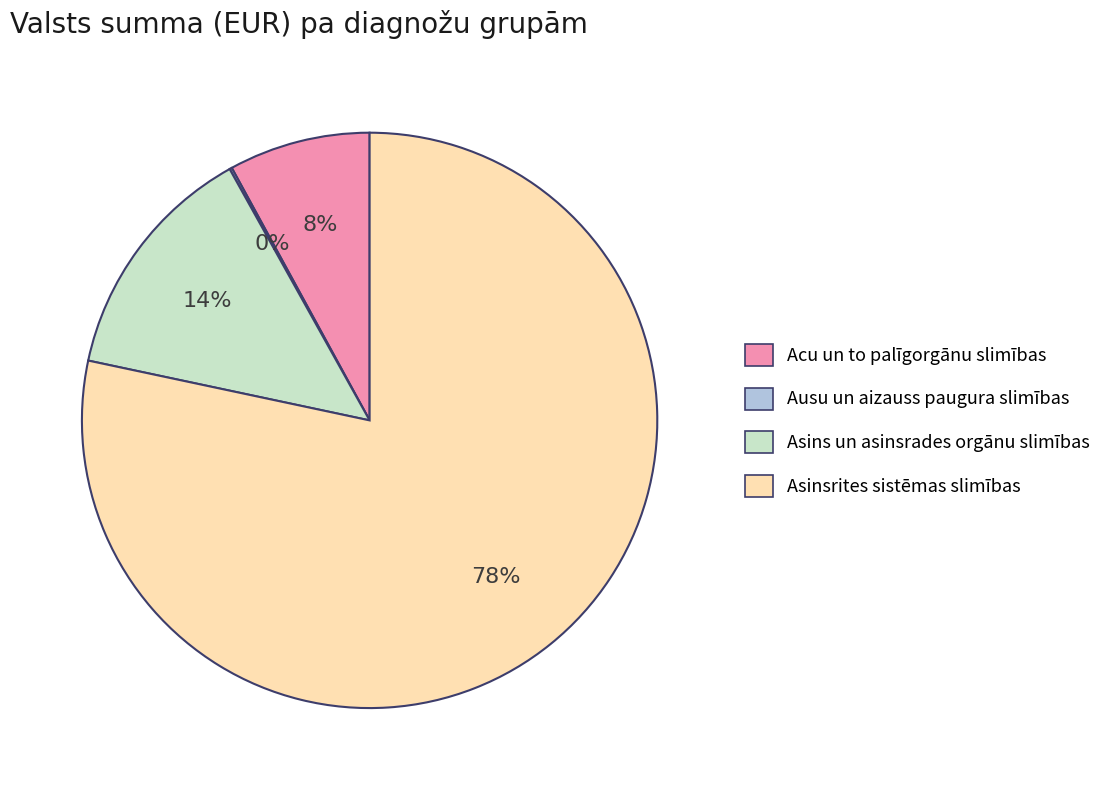

To the nearest percent, what portion does Asinsrites sistēmas slimības represent?

78%